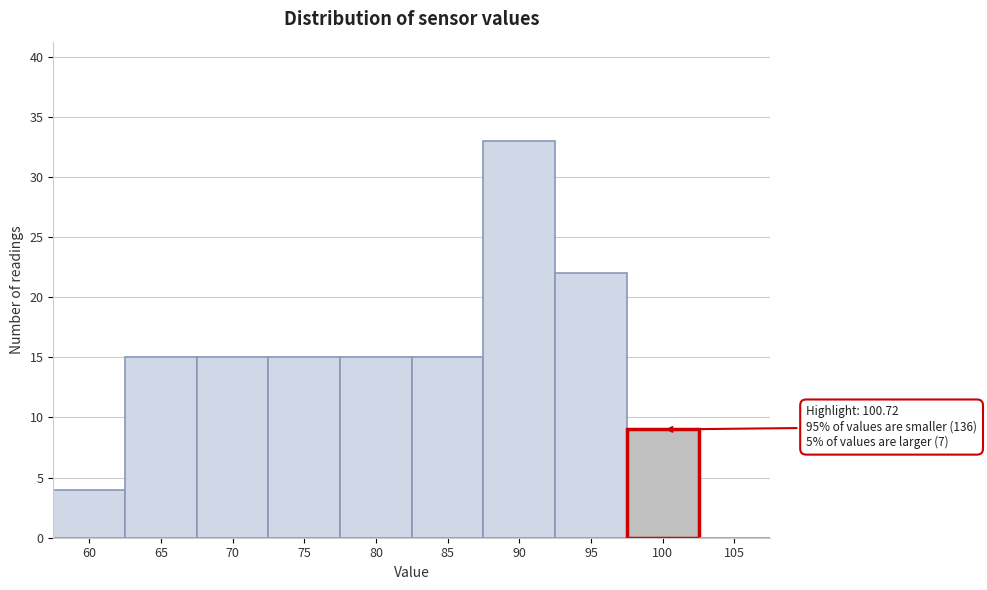

Reading left to right, extract all data points from this chart.

60=4	65=15	70=15	75=15	80=15	85=15	90=33	95=22	100=9	105=0